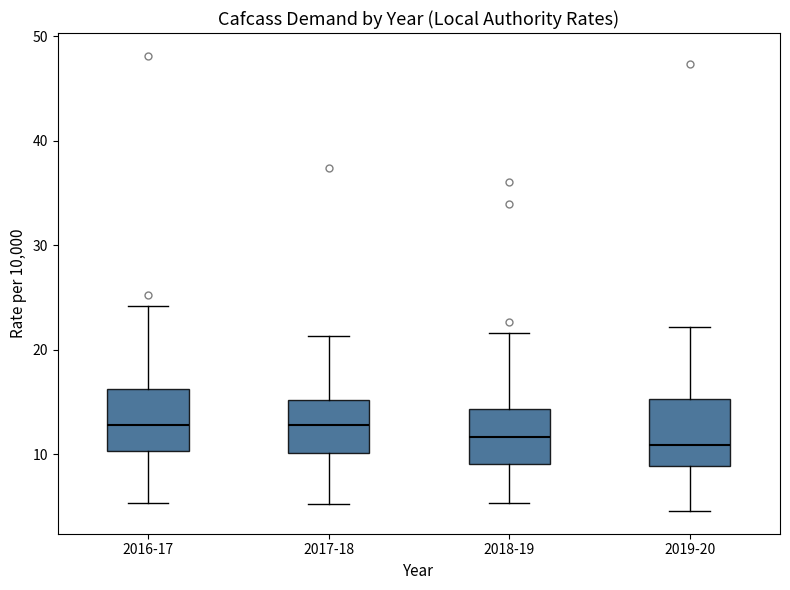

Reading left to right, transcribe this box plot: for each box, give where its median line is, the range the box spans, and where its two whiskers end, as read against the y-axis. The values are not printed on the chart, so give them approximately, as read against the axis.

2016-17: median 13, box 10 to 16, whiskers 5 to 24
2017-18: median 13, box 10 to 15, whiskers 5 to 21
2018-19: median 12, box 9 to 14, whiskers 5 to 22
2019-20: median 11, box 9 to 15, whiskers 5 to 22